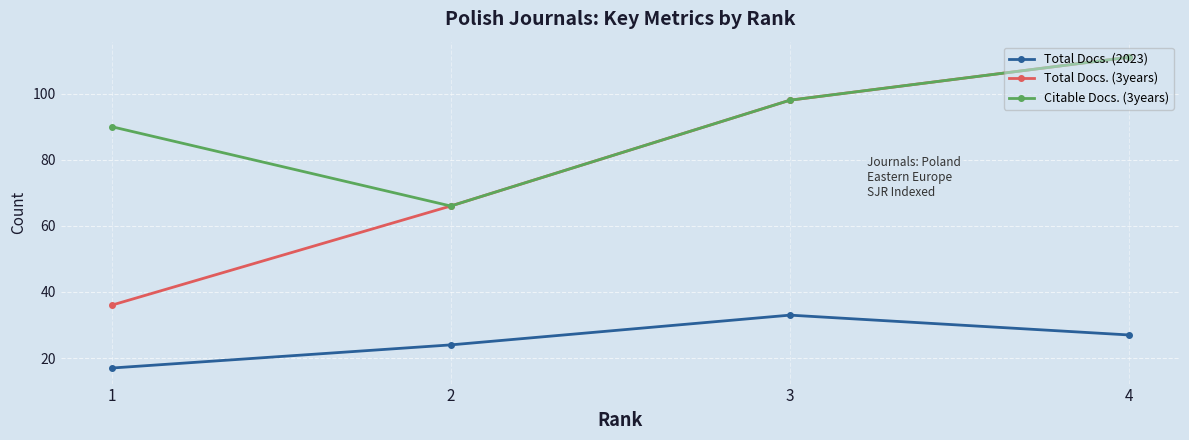

Which series has the largest total across all categories?

Citable Docs. (3years)